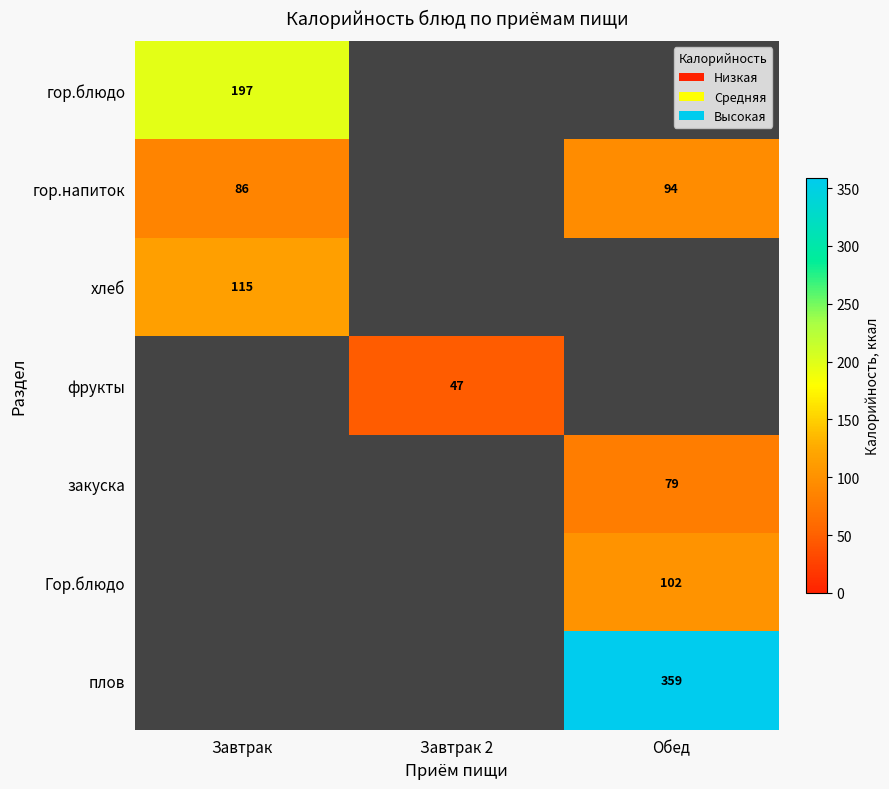

At how many categories does at least one series exceed 282?

1